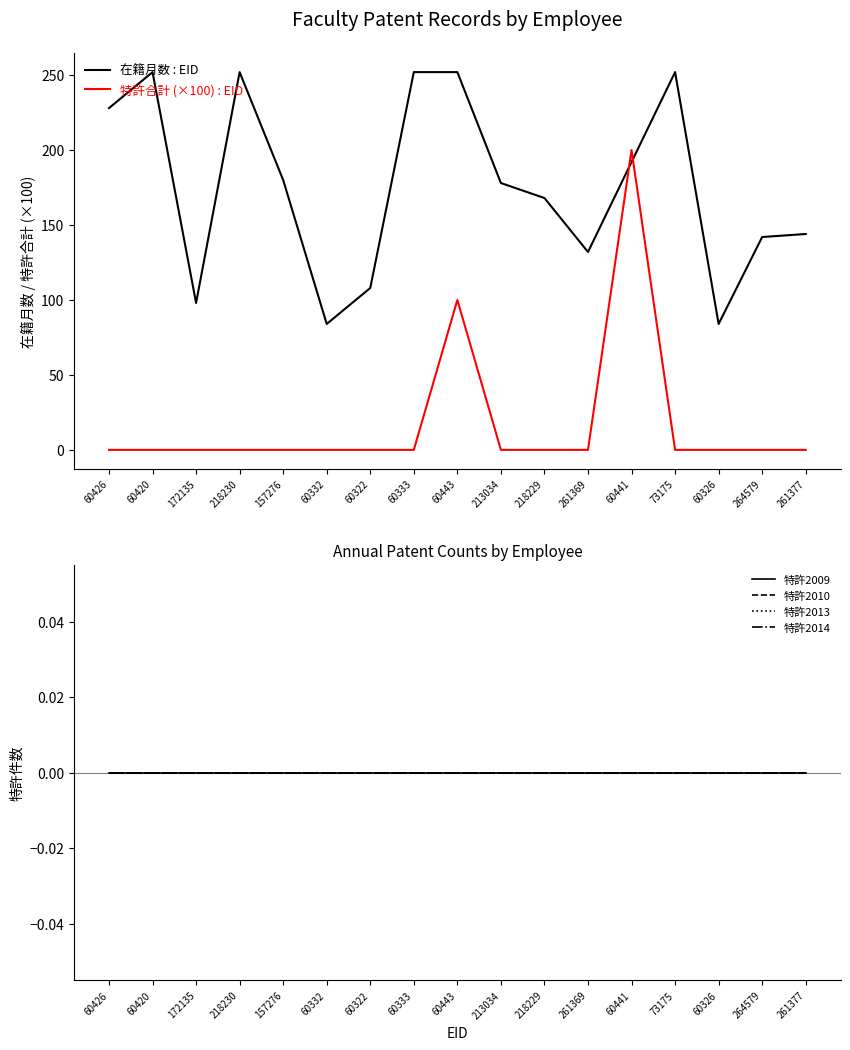

Where is 特許2014 nearest to the value 0?

60426